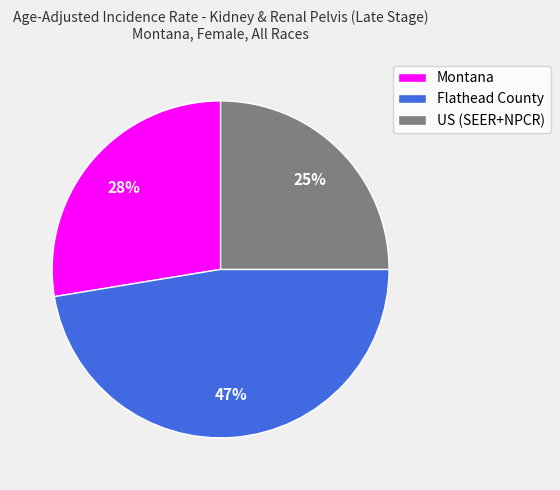

Does Flathead County account for over 50% of the chart?

No